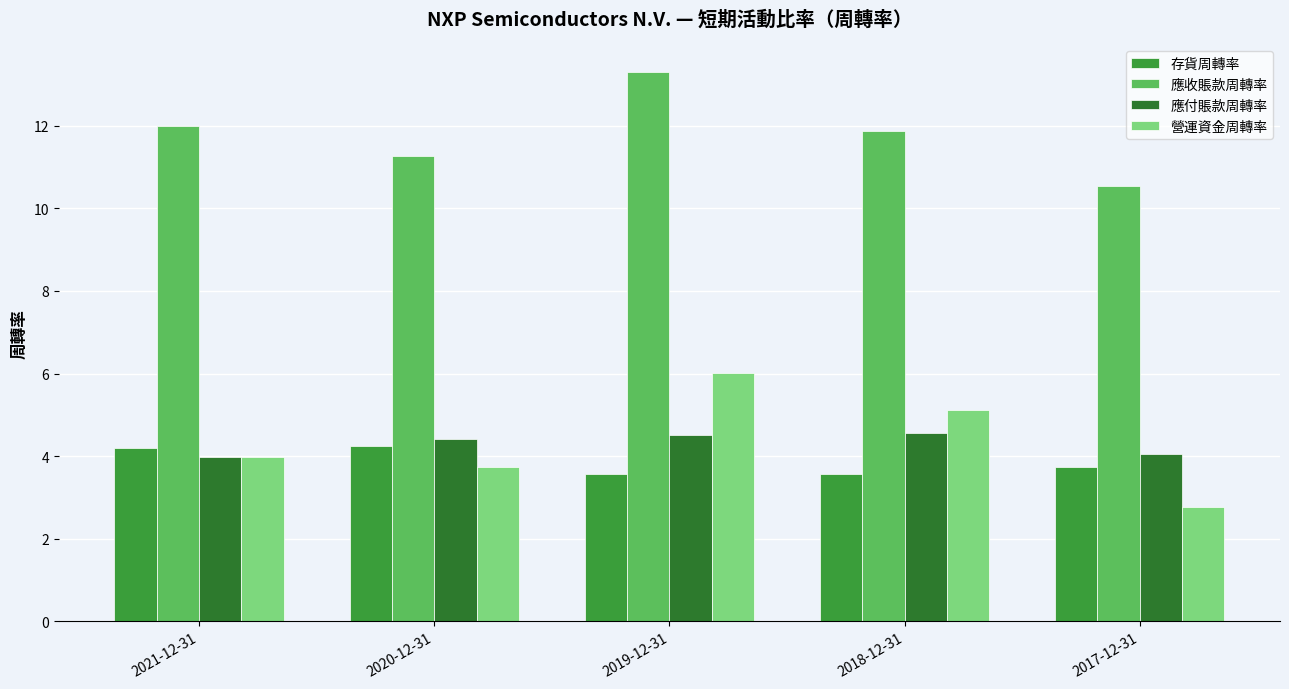

What is the sum of all 應付賬款周轉率 values?

21.5